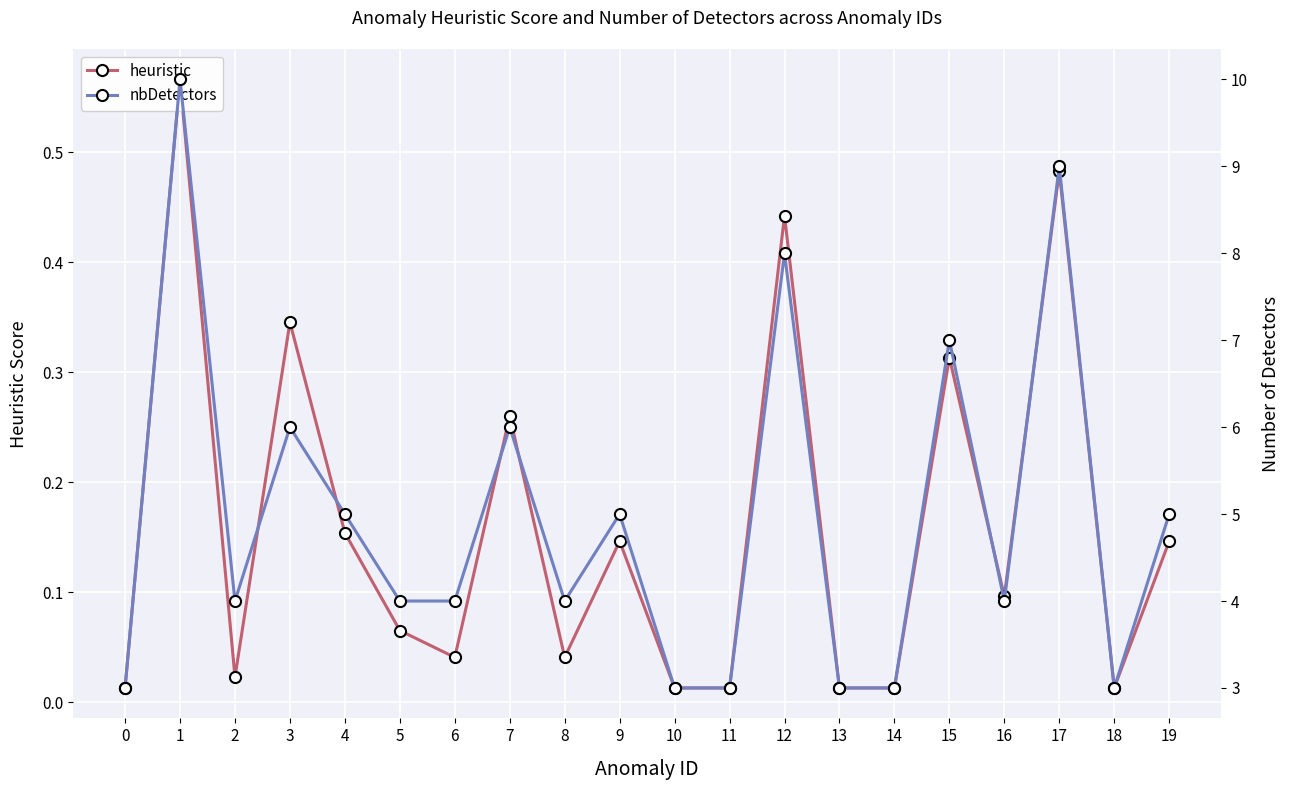

At 13, list the series in order from largest to smallest.

nbDetectors, heuristic